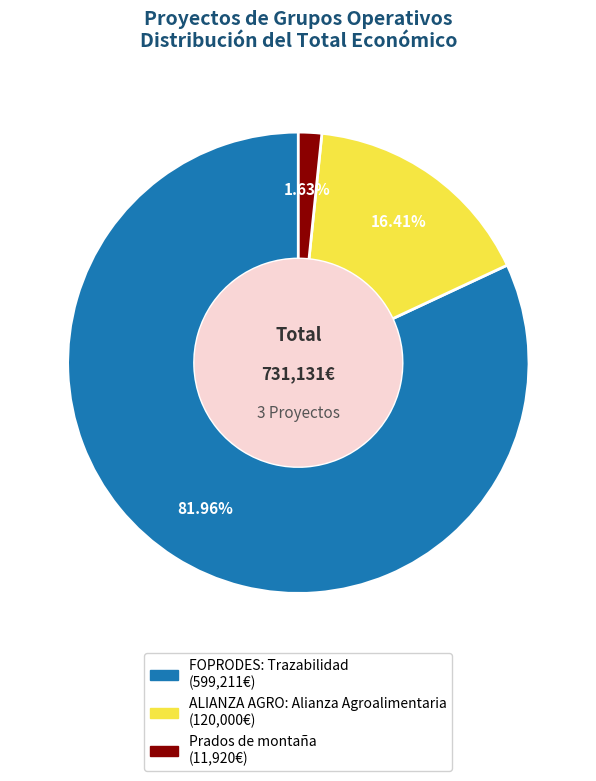

How much of the chart is everything except Prados de montaña?

98.4%